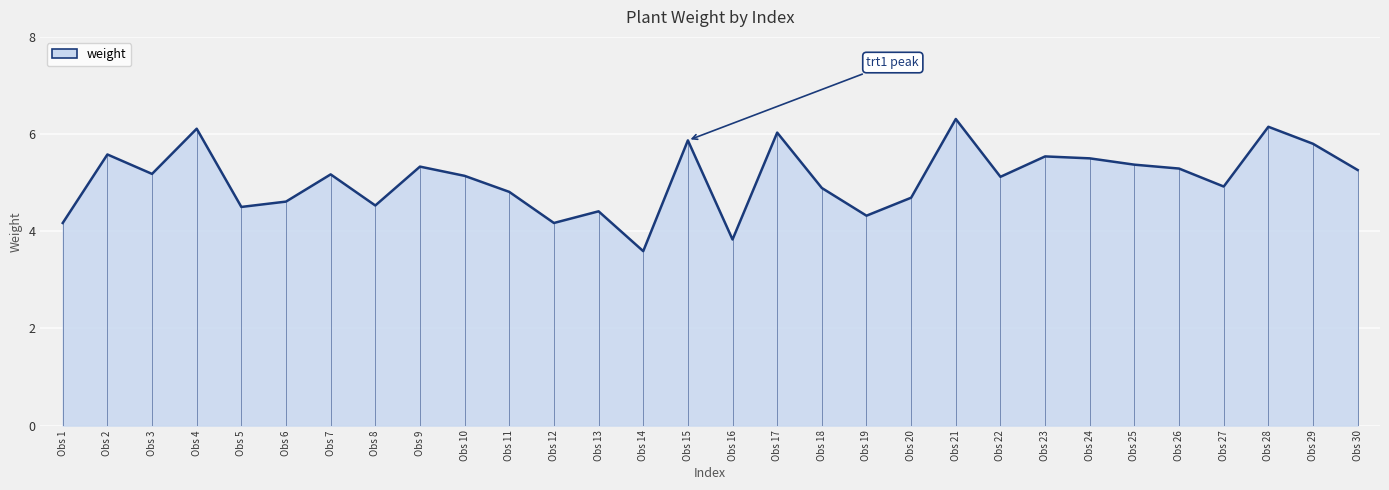

What is the greatest value displayed?

6.3